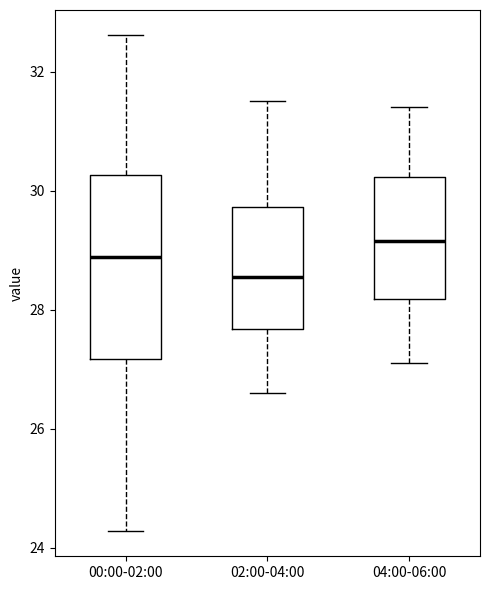

Which box's median line is the lowest?

02:00-04:00